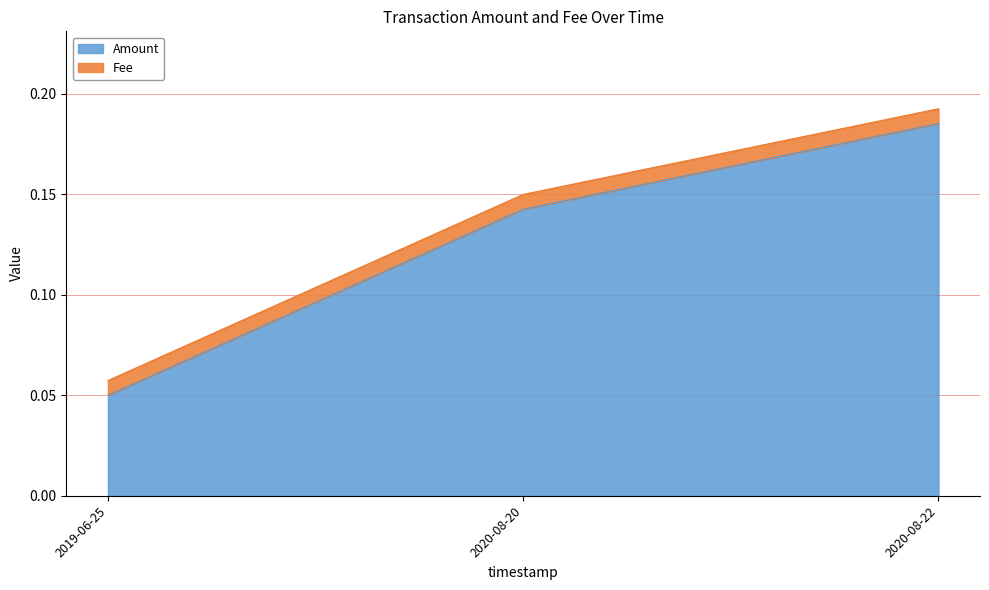

What is the change in value from 2019-06-25 to 2020-08-22?

+0.1